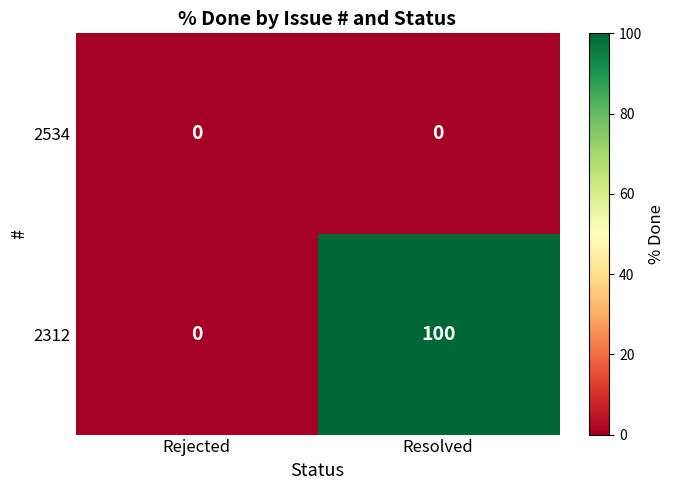

Which series has the largest range (max minus min)?

2312